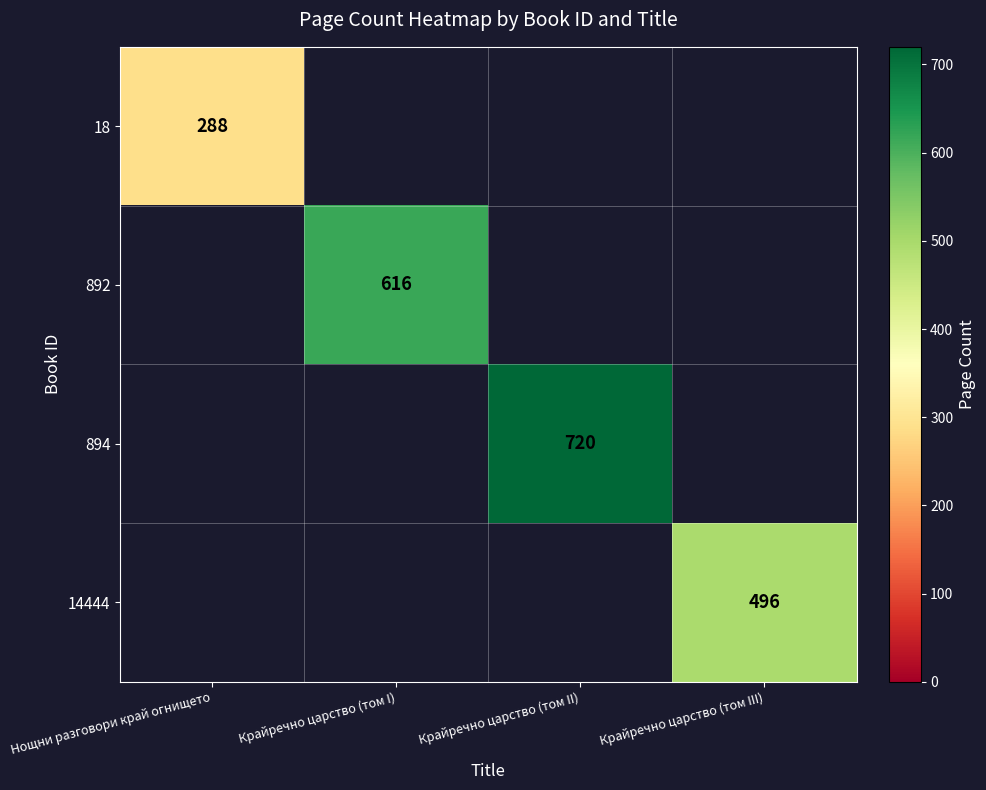

The value of 18 at Нощни разговори край огнището is 288. True or false?

True